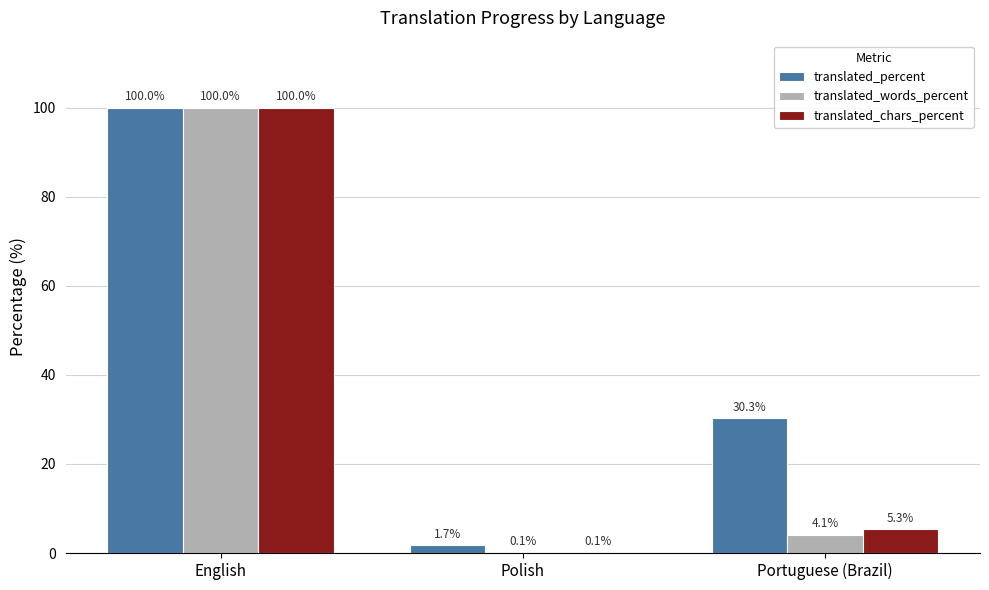

Reading left to right, list all the values displayed in this chart.

translated_percent: 100.0	1.7	30.3
translated_words_percent: 100.0	0.1	4.1
translated_chars_percent: 100.0	0.1	5.3